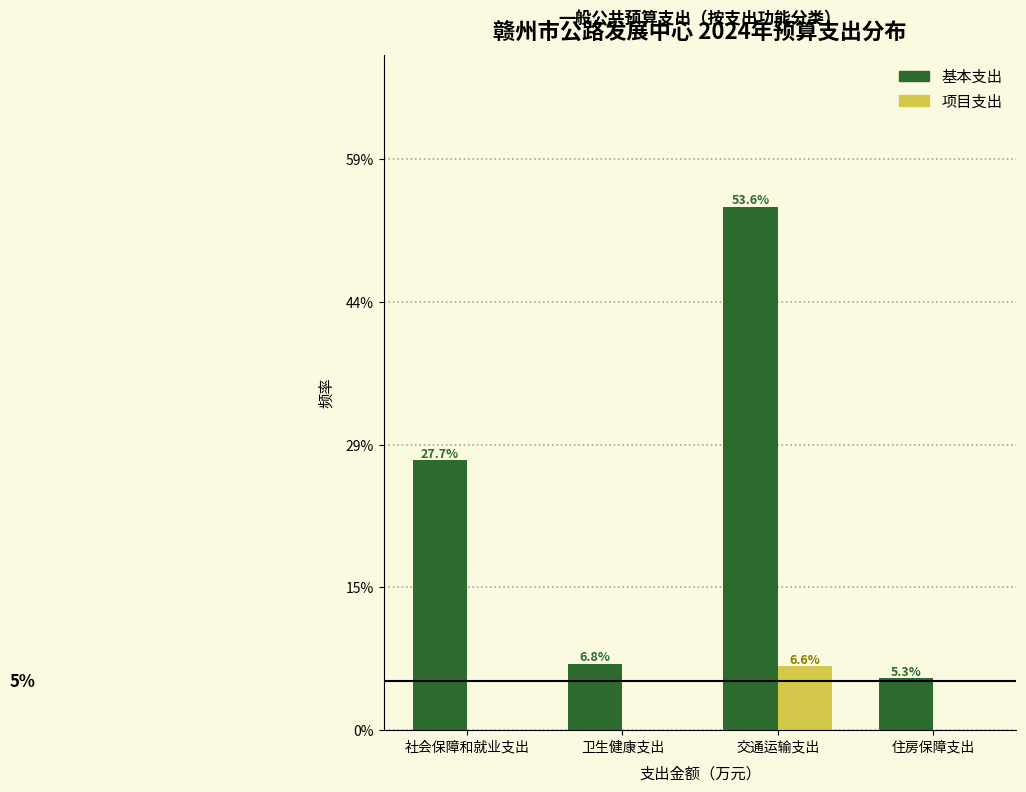

Does the chart contain stacked bars?

No